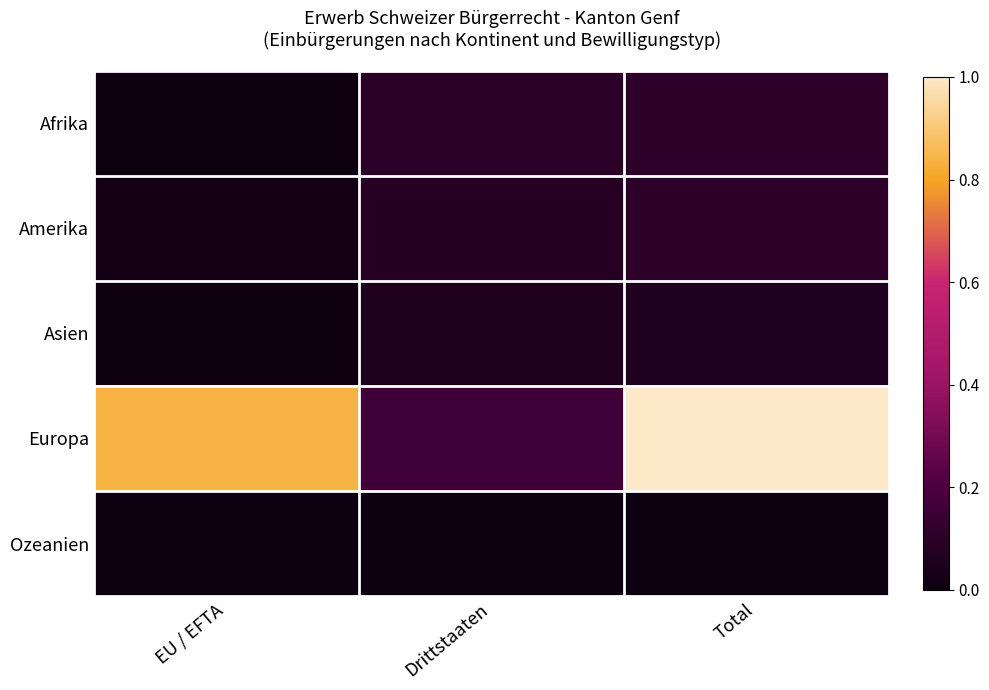

At which category is the sum across all series the highest?

Total